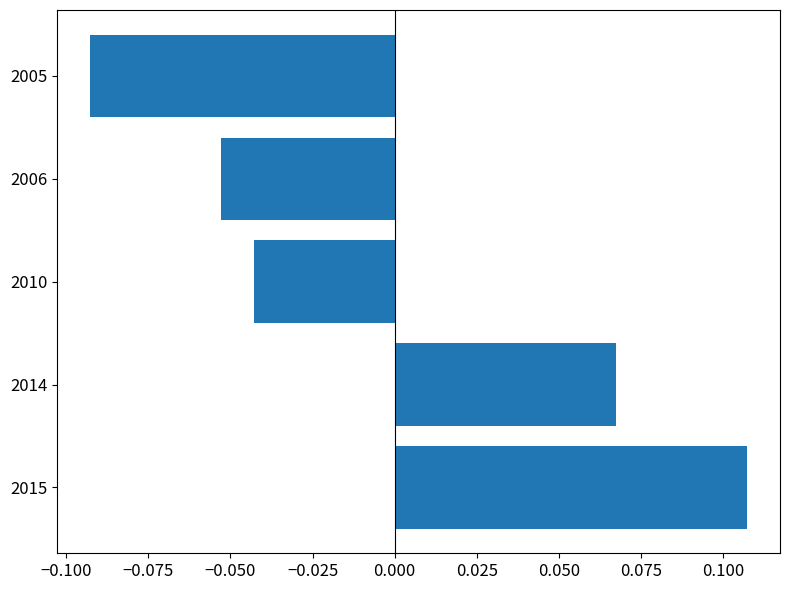

At which label is the value closest to 0?

2010